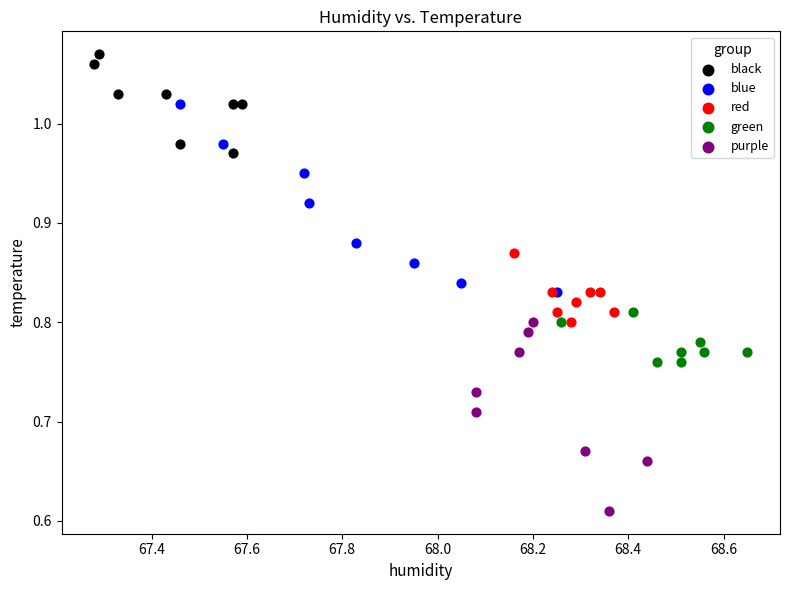

What are all the series names shown in the legend?

black, blue, red, green, purple